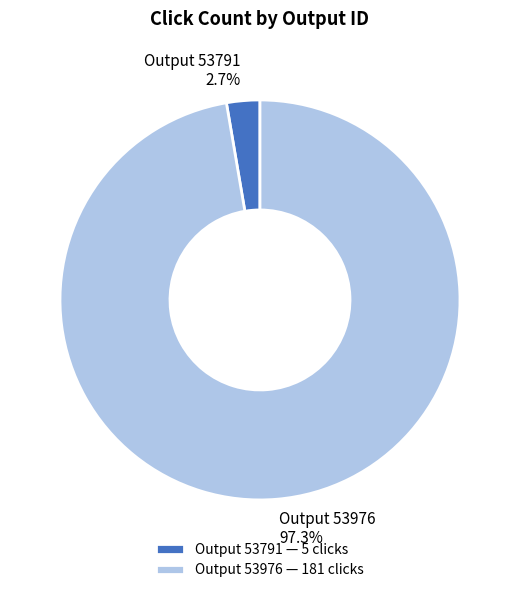

Is there any slice that represents more than half of the pie?

Yes